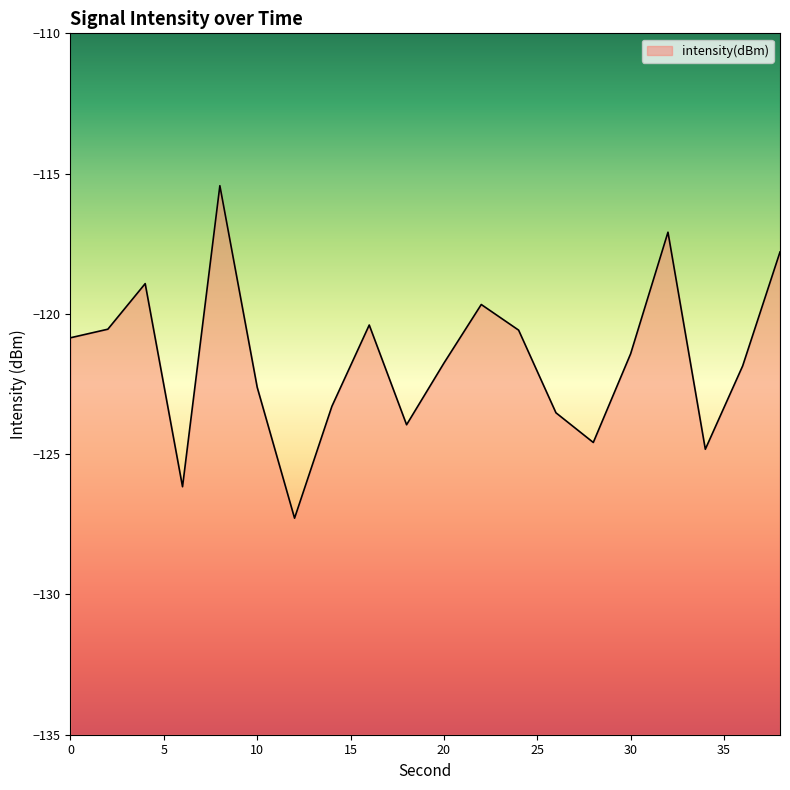

True or false: the data shows -45.3 at 26.

False